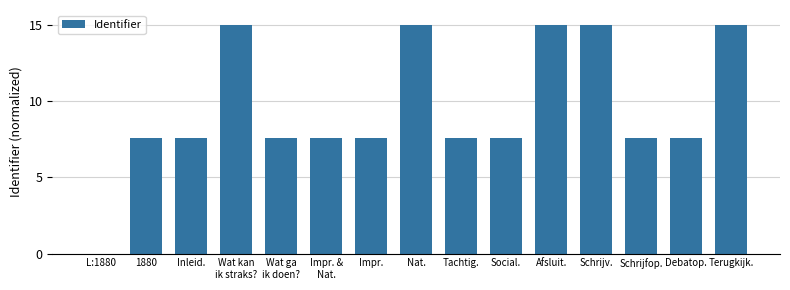

Where does the data first go above 7?

1880